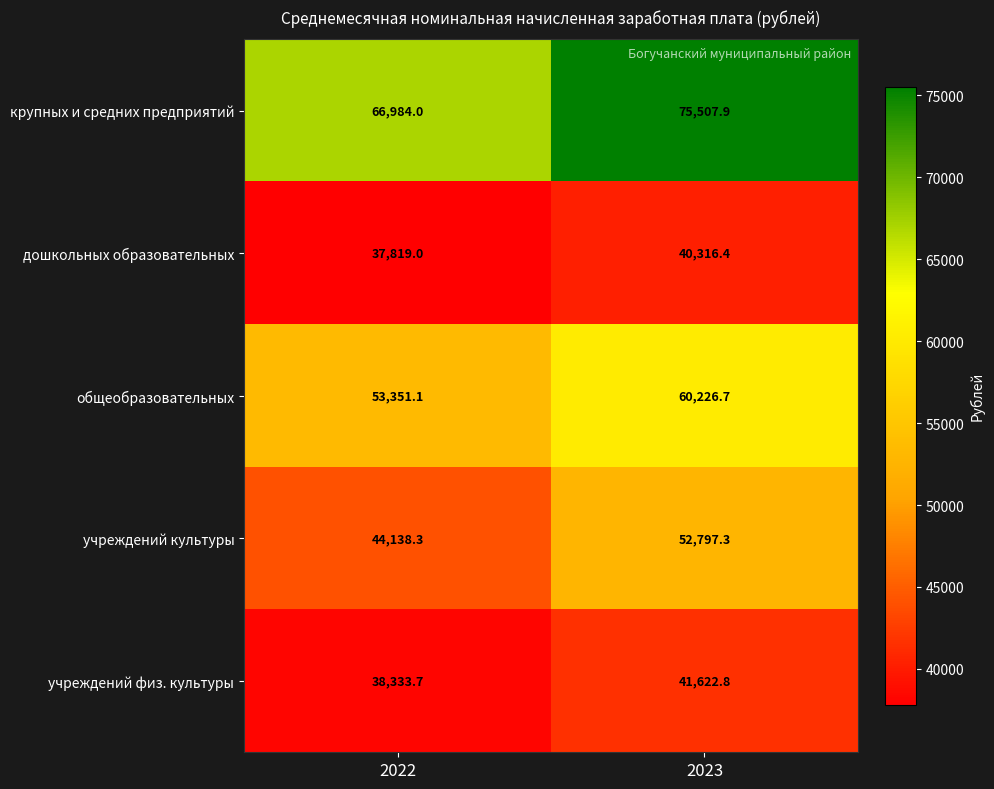

List the series in order of their peak value, lowest first.

дошкольных образовательных, учреждений физ. культуры, учреждений культуры, общеобразовательных, крупных и средних предприятий